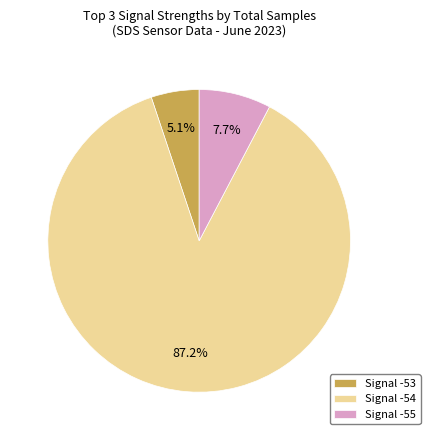

How many slices are in this pie chart?

3